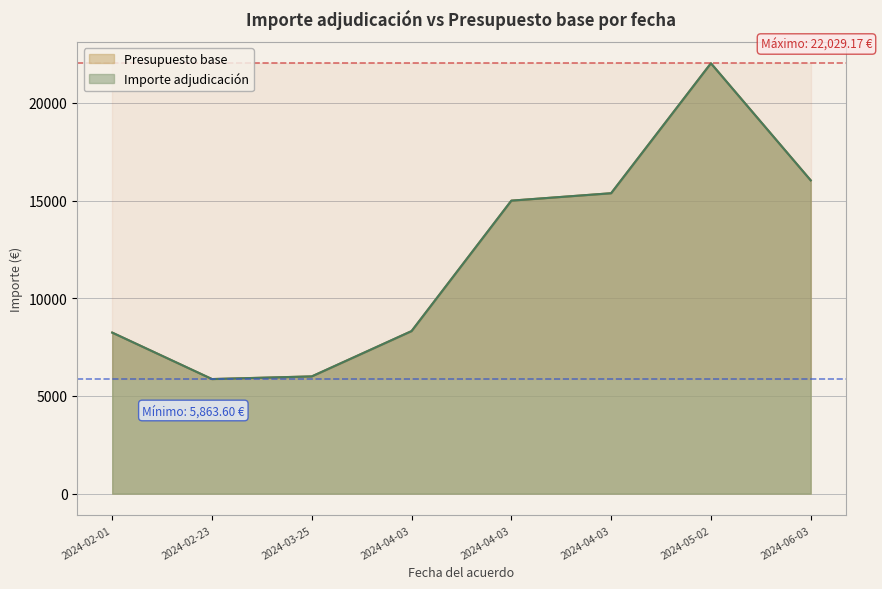

How many interior local valleys does the Presupuesto base series have?

1